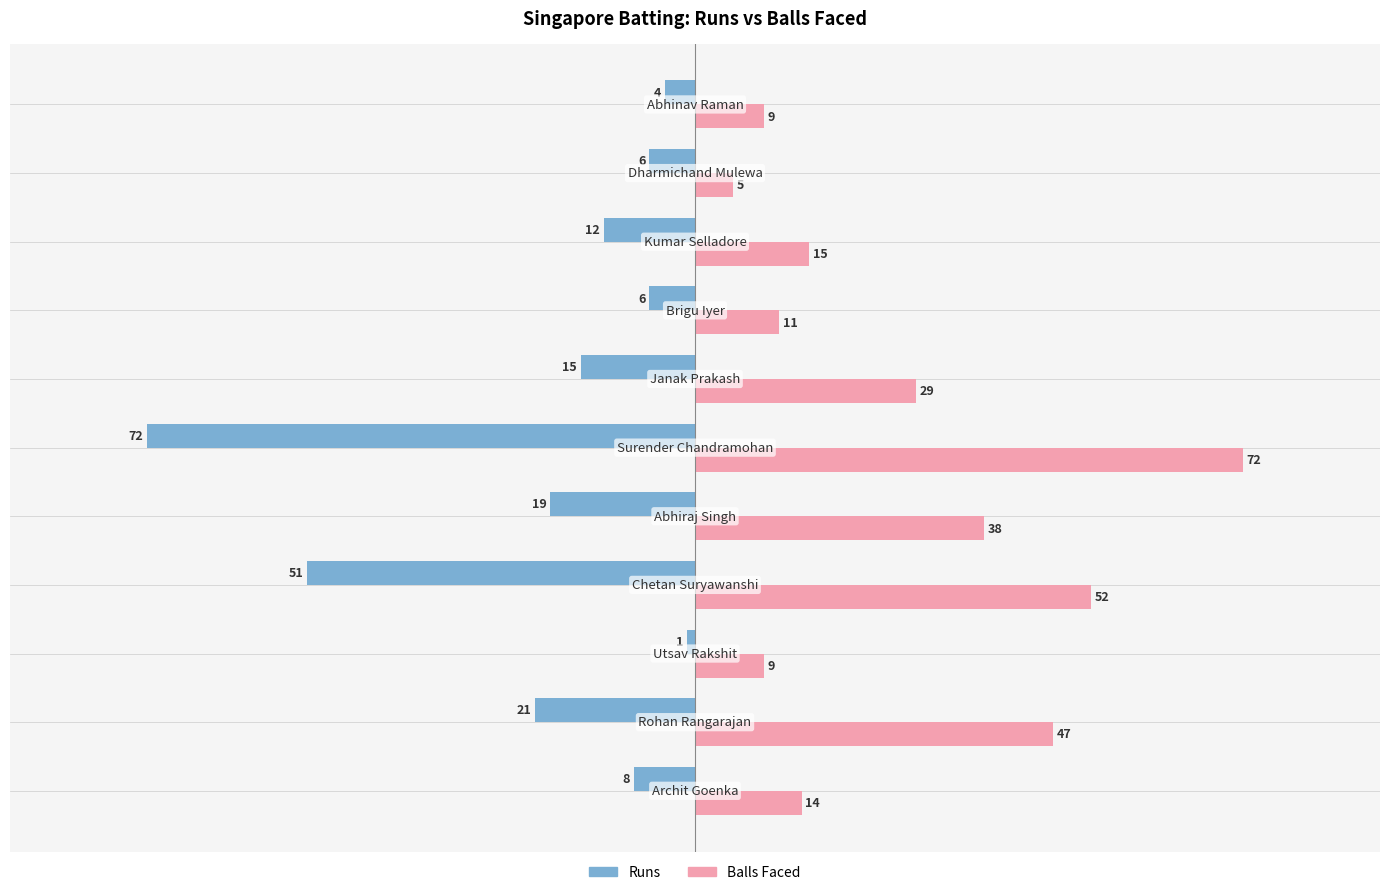

List the series in order of their peak value, lowest first.

Runs, Balls Faced